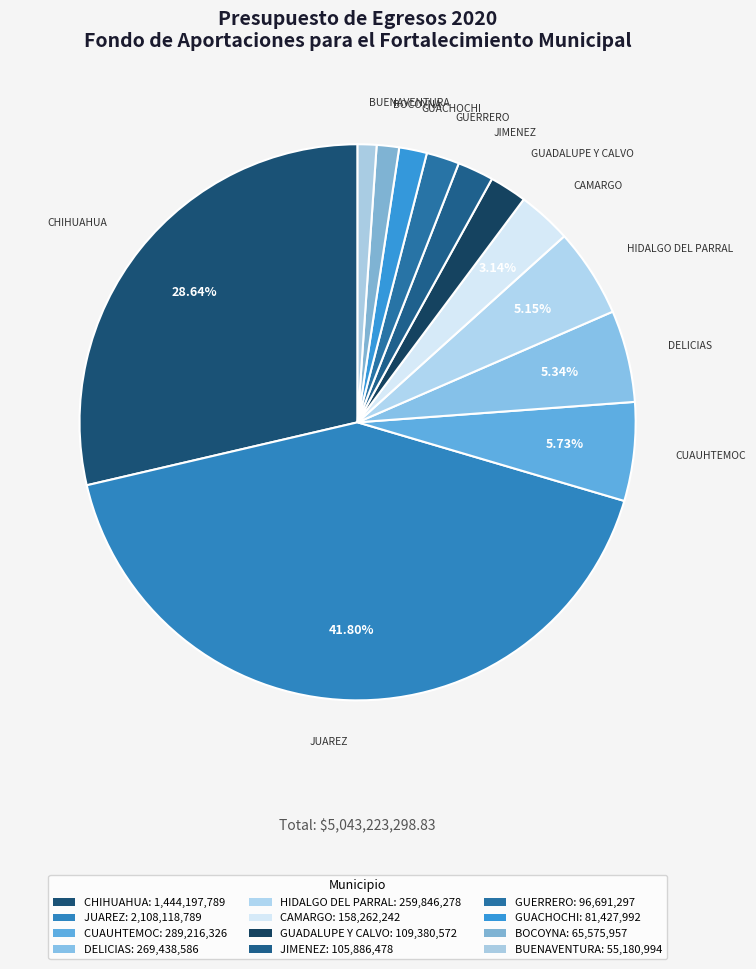

Does any single category account for the majority?

No